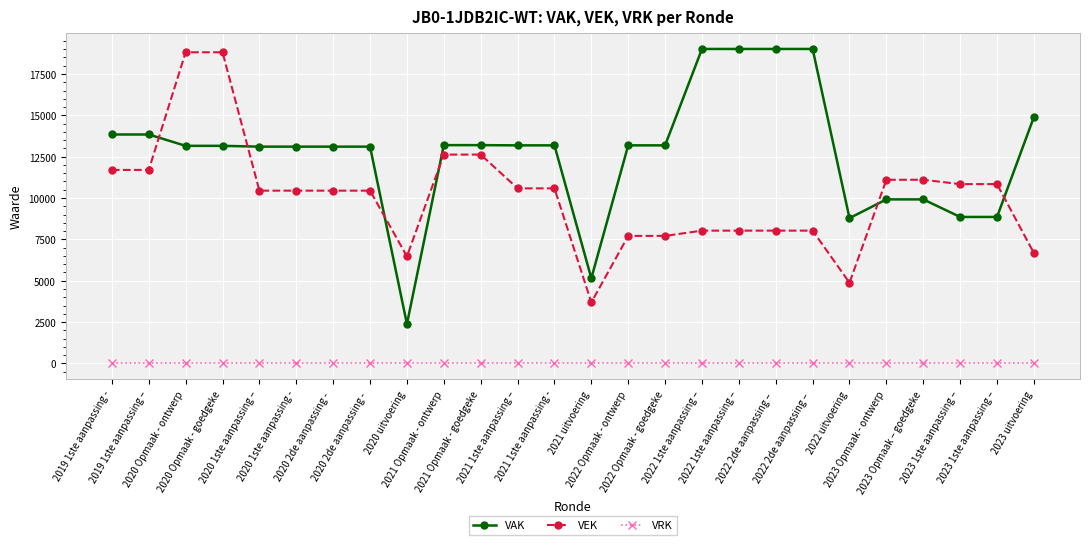

How many times do VAK and VEK cross each other?

6